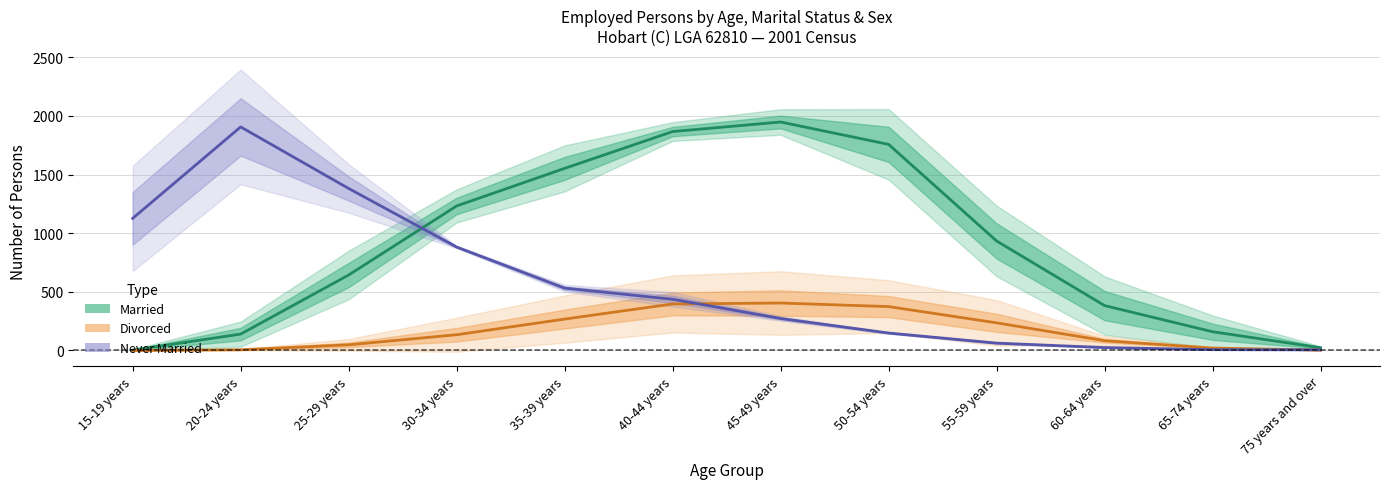

How many values in the Never Married Males series are below 436?

6